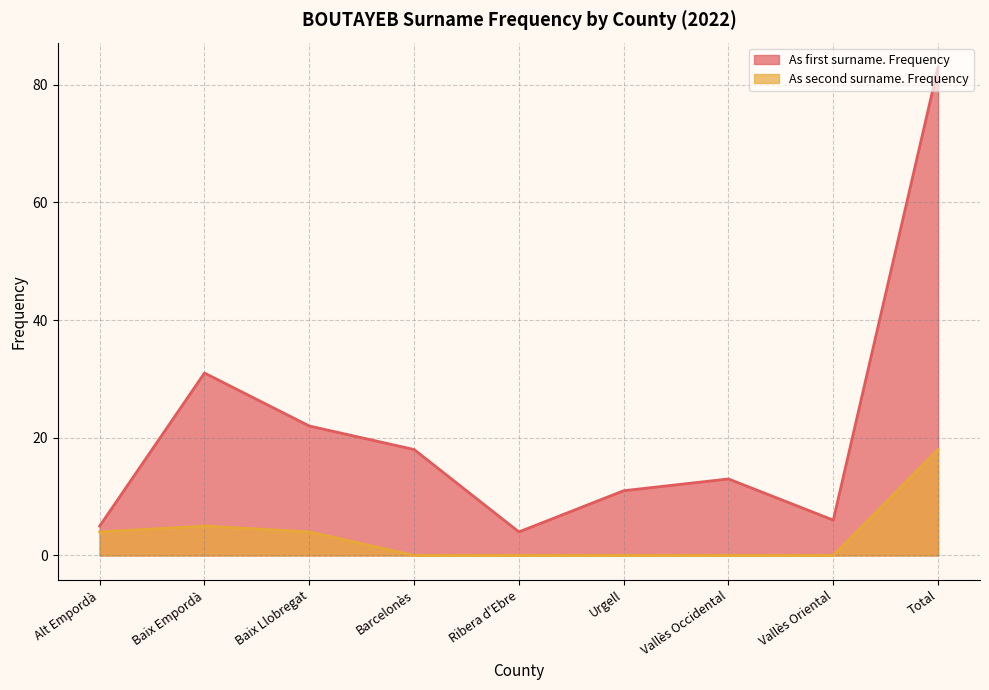

True or false: As first surname. Frequency and As second surname. Frequency intersect in this chart.

False